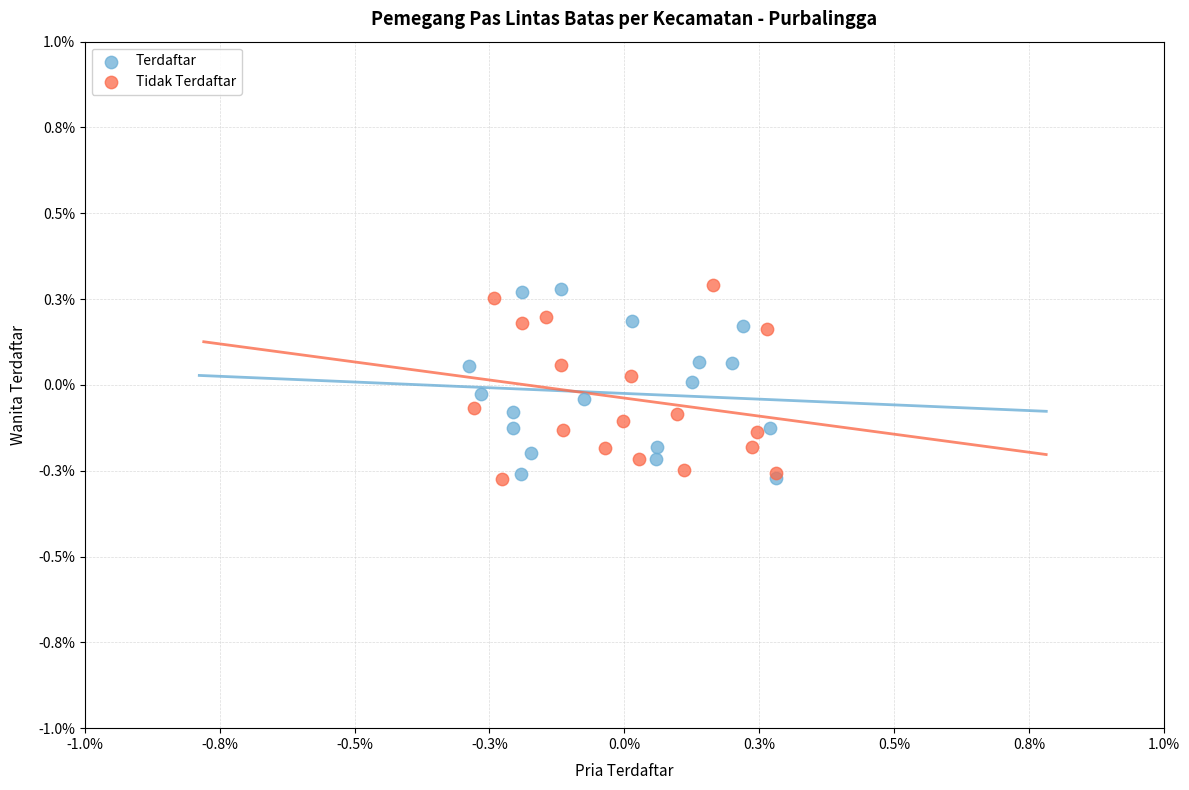

What are all the series names shown in the legend?

Terdaftar, Tidak Terdaftar